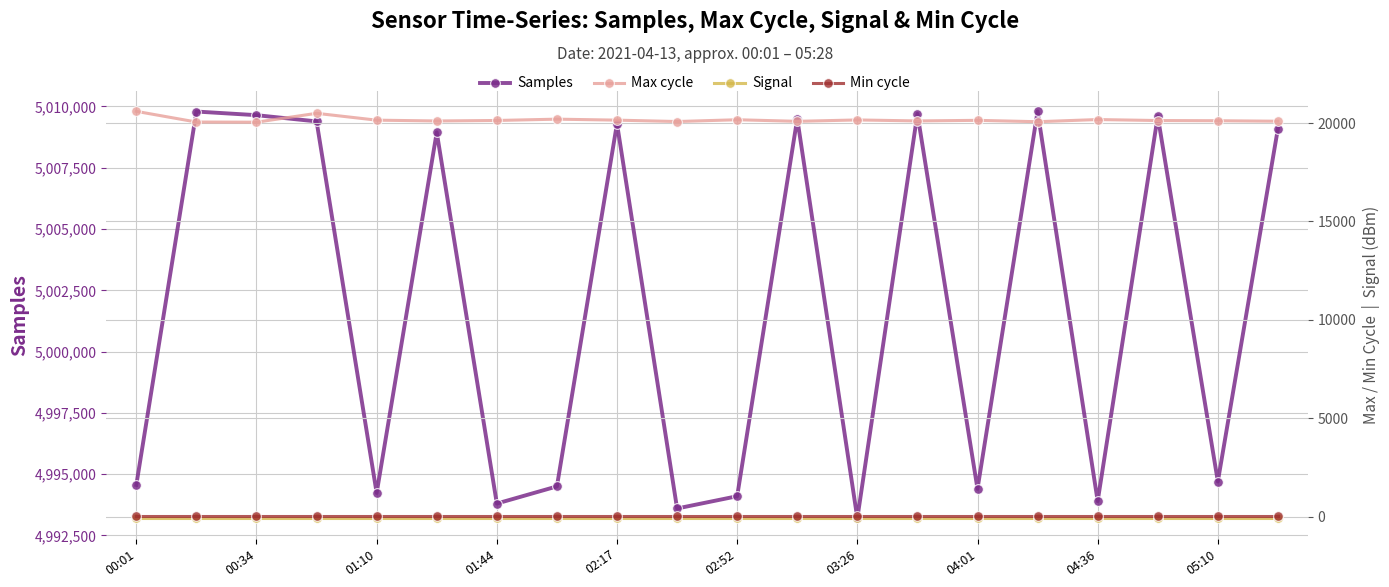

How many lines are shown in the chart?

4